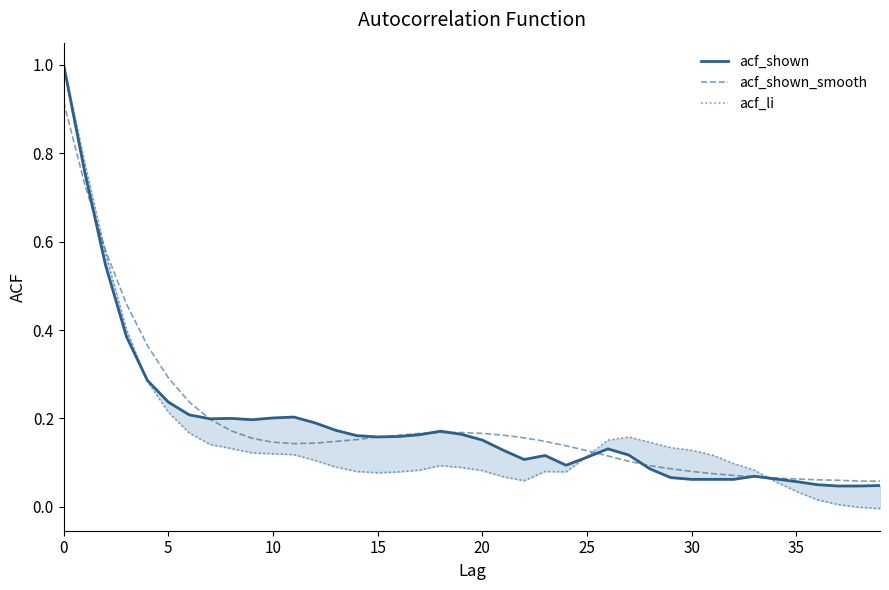

At which label is acf_li closest to 0?

38